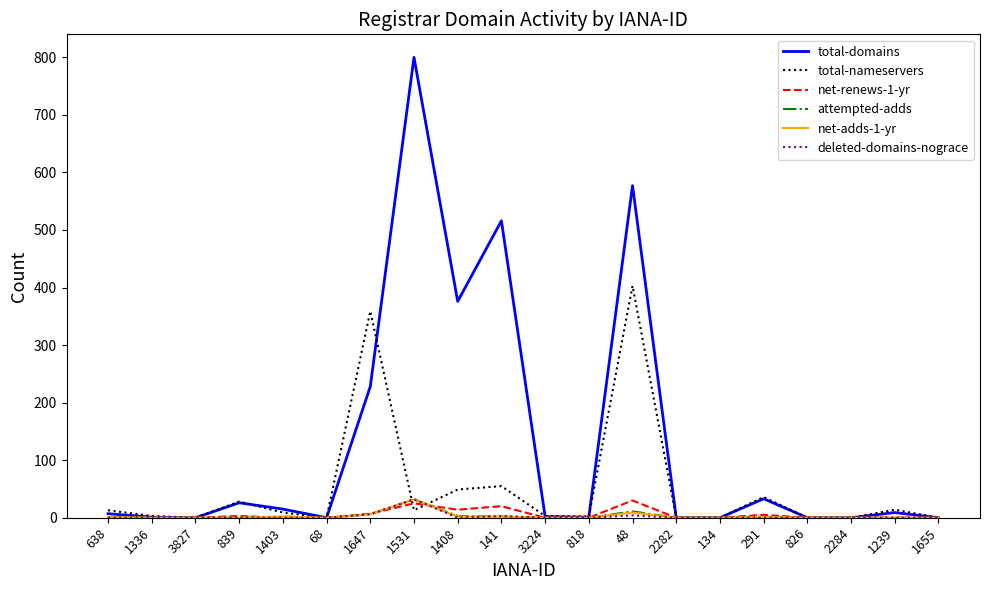

Which series has the largest range (max minus min)?

total-domains